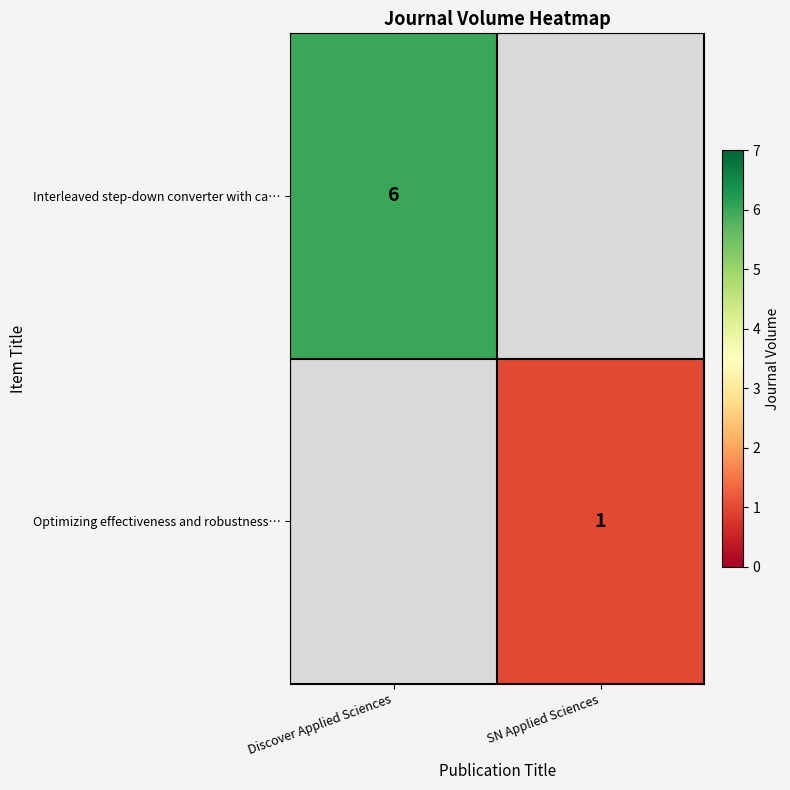

True or false: Optimizing effectiveness and robustness… has a value of 1 at SN Applied Sciences.

True